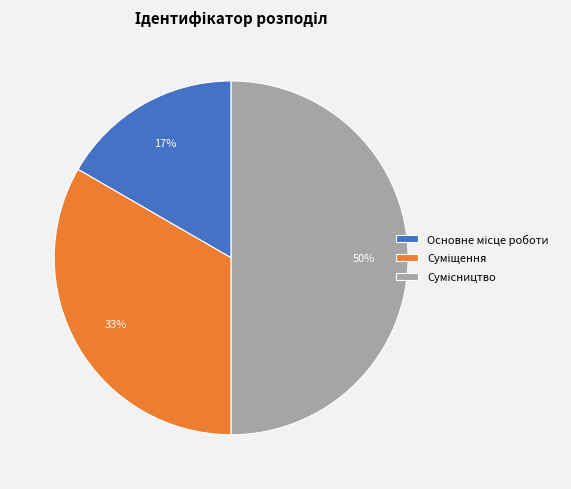

To the nearest percent, what is the difference between the largest and smallest slice percentages?

33%